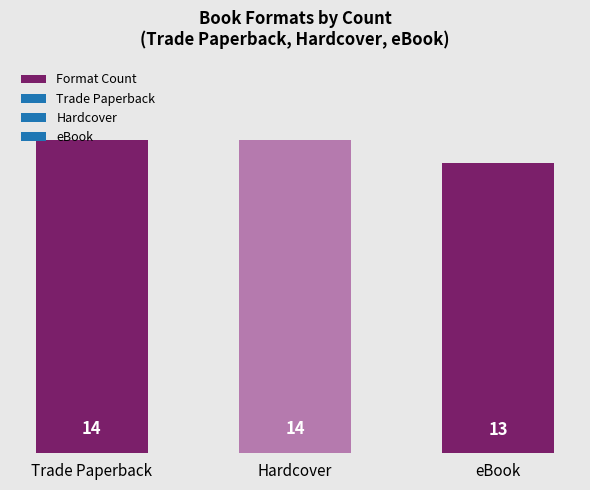

Is it true that the value at eBook is 19?

False